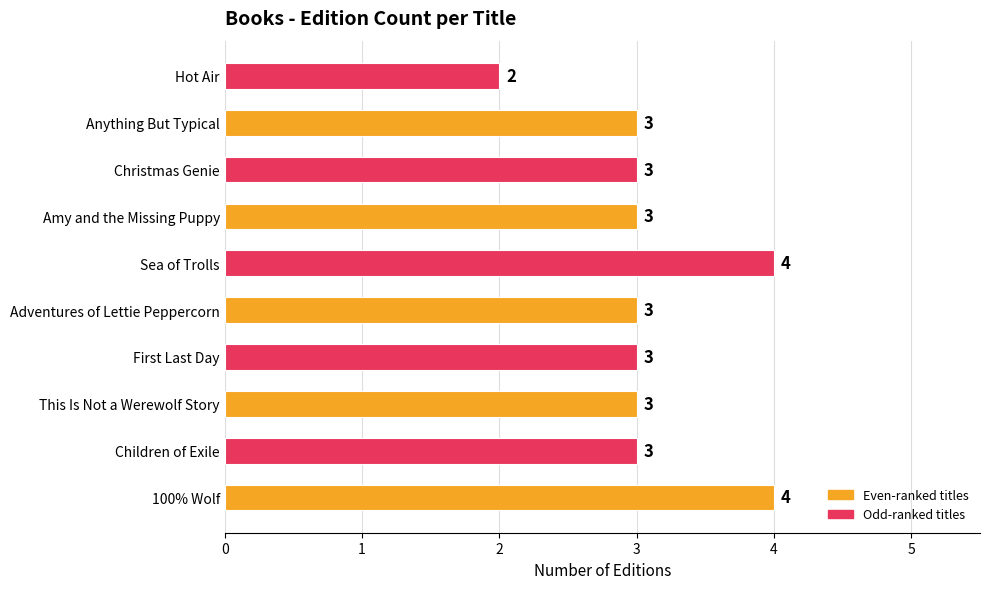

What is the maximum value shown in the chart?

4